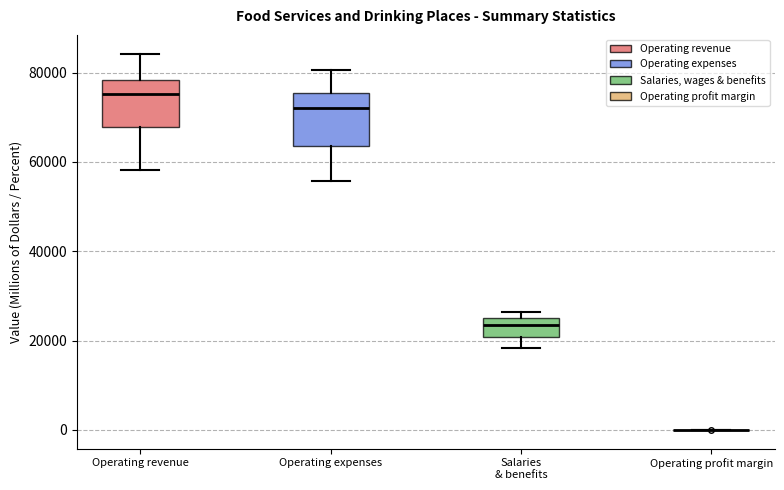

Reading left to right, transcribe this box plot: for each box, give where its median line is, the range the box spans, and where its two whiskers end, as read against the y-axis. The values are not printed on the chart, so give them approximately, as read against the axis.

Operating revenue: median 76000, box 68000 to 78000, whiskers 58000 to 84000
Operating expenses: median 72000, box 64000 to 76000, whiskers 56000 to 80000
Salaries & benefits: median 24000, box 20000 to 26000, whiskers 18000 to 26000 (just above the box's upper edge)
Operating profit margin: box collapsed to a line at 0, whiskers 0 to 0